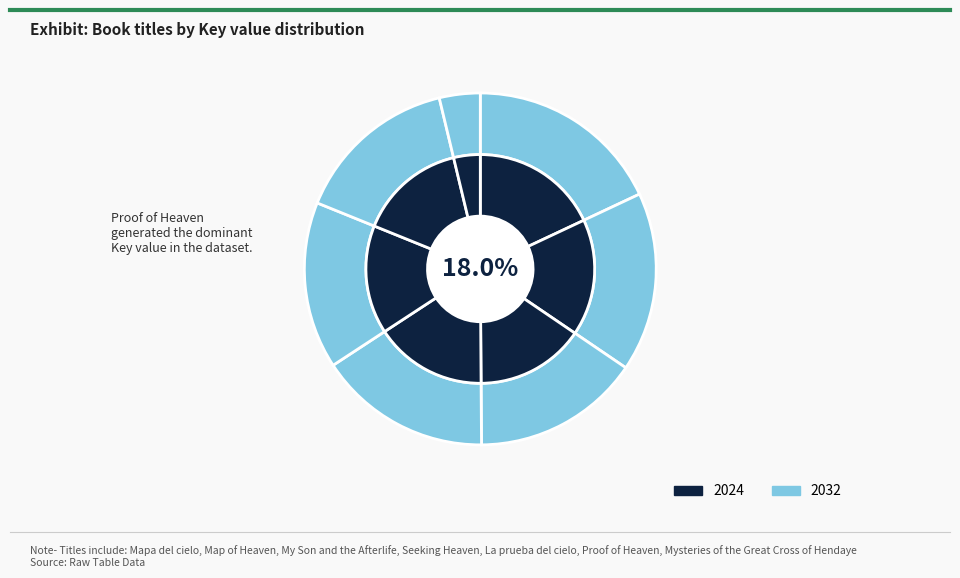

Do My Son and the Afterlife and Seeking Heaven together represent more than half of the pie?

No